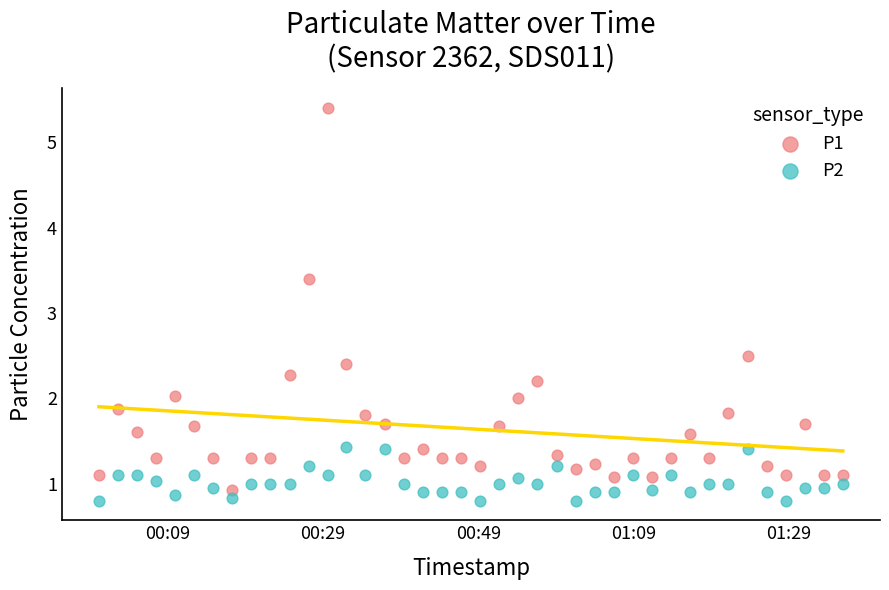

Which series has the widest spread of Y values?

P1